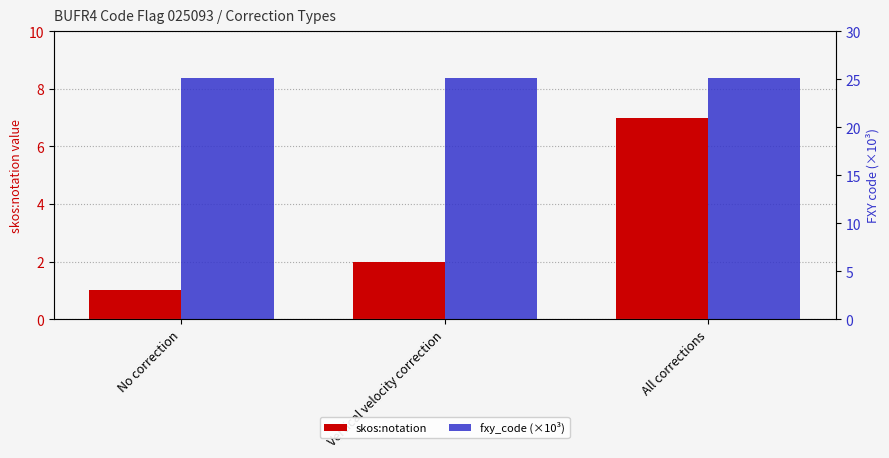

What are all the series names shown in the legend?

skos:notation, fxy_code (×10³)